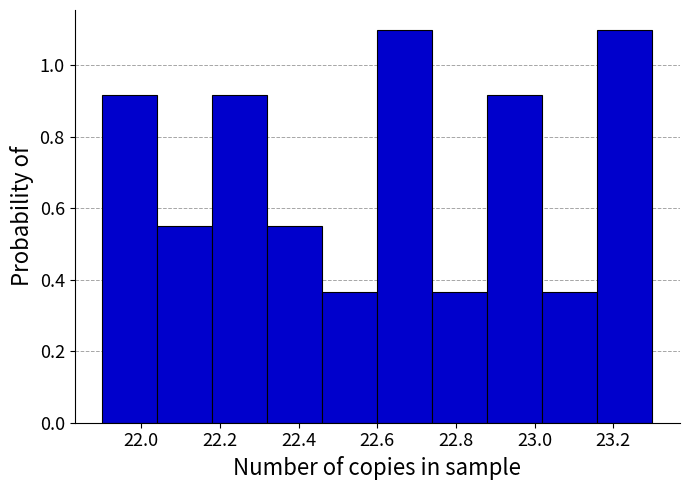

What is the height of the bar covering 23.02 to 23.16 on the x-axis? The values are not printed on the chart, so give them approximately, as read against the axis.

0.36